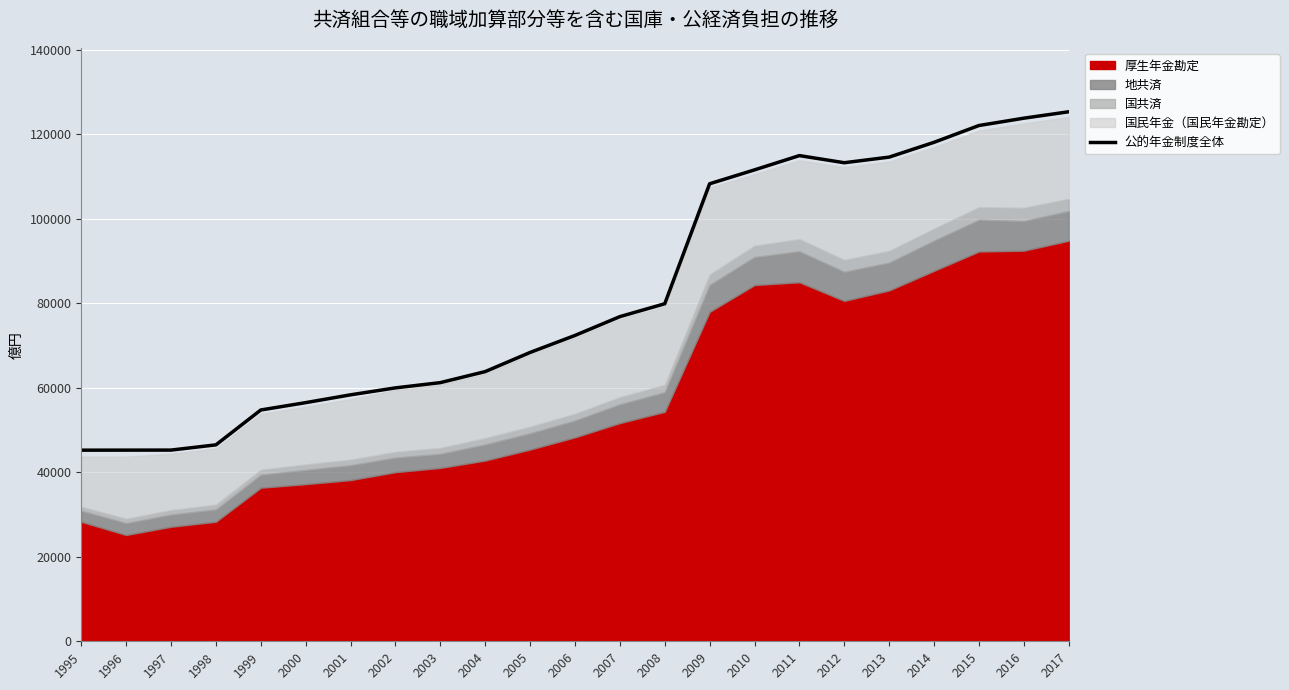

At which label is the value closest to 85289?

2008